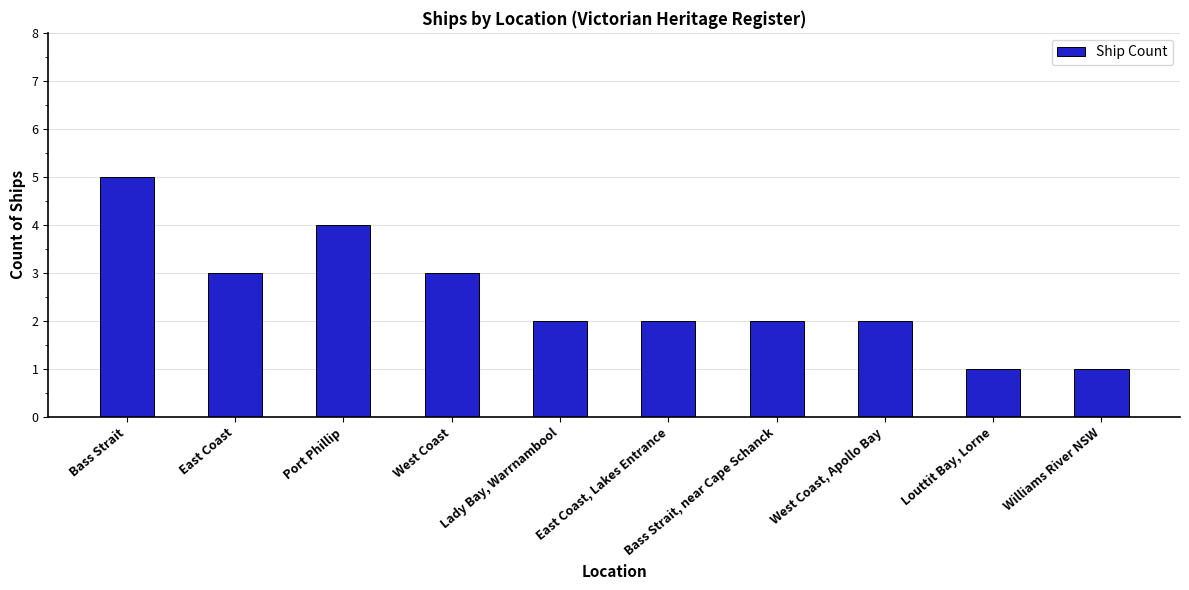

True or false: the data shows 1 at West Coast, Apollo Bay.

False